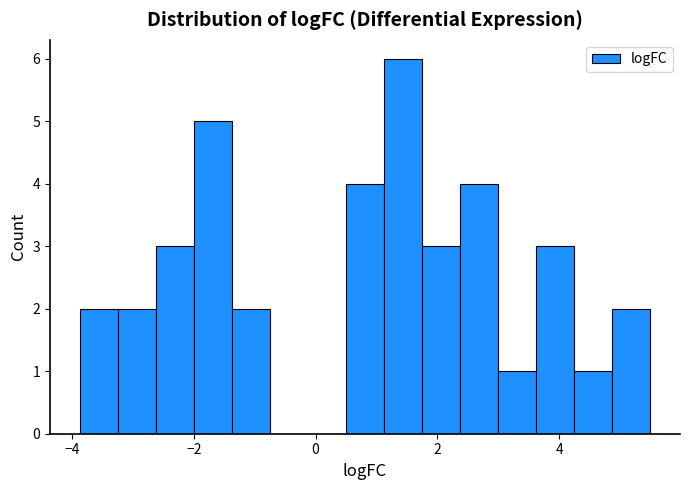

Around what value on the x-axis is the tallest bar? Give the approximate position of its centre, as read against the axis.

1.4